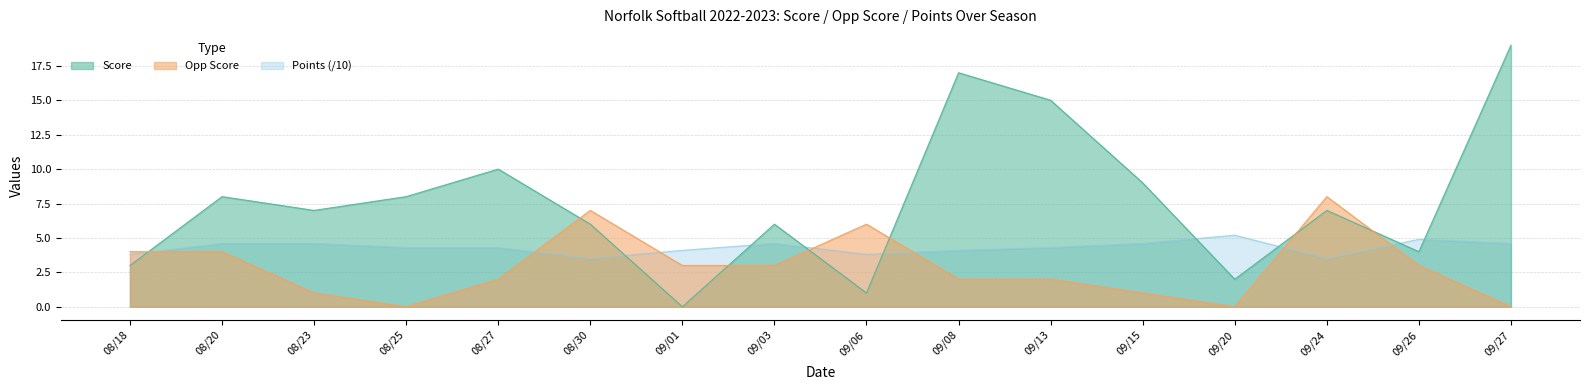

List the series in order of their overall mean, highest first.

Score, Points, Opp Score